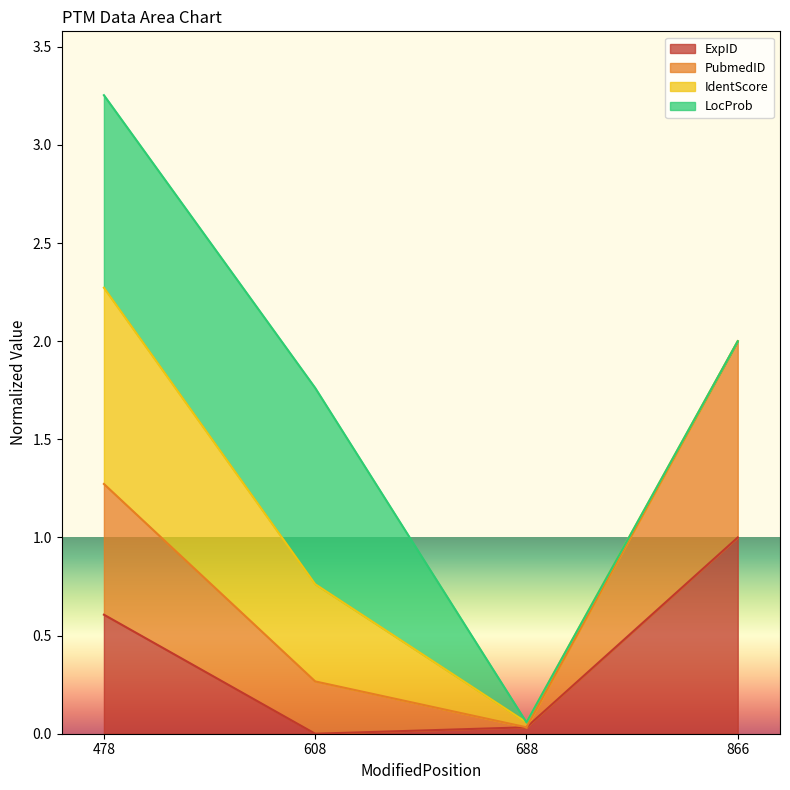

What is the difference between the maximum and second lowest values in the PubmedID series?

1.7